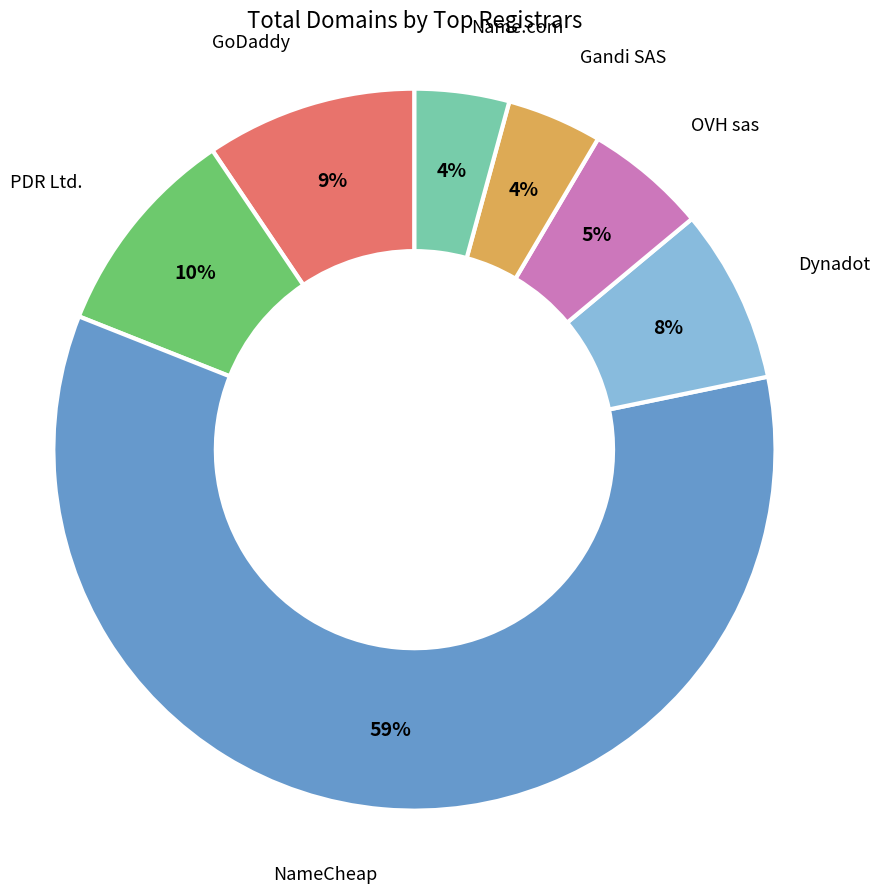

To the nearest percent, what is the average slice percentage?

14%